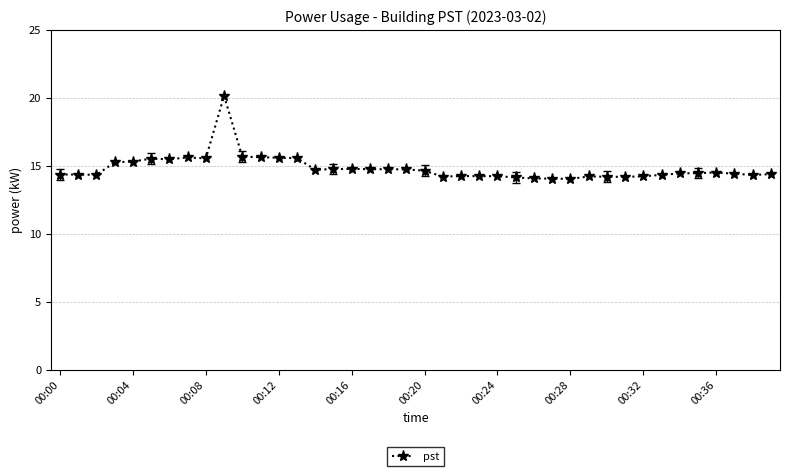

What is the smallest value displayed?

14.0